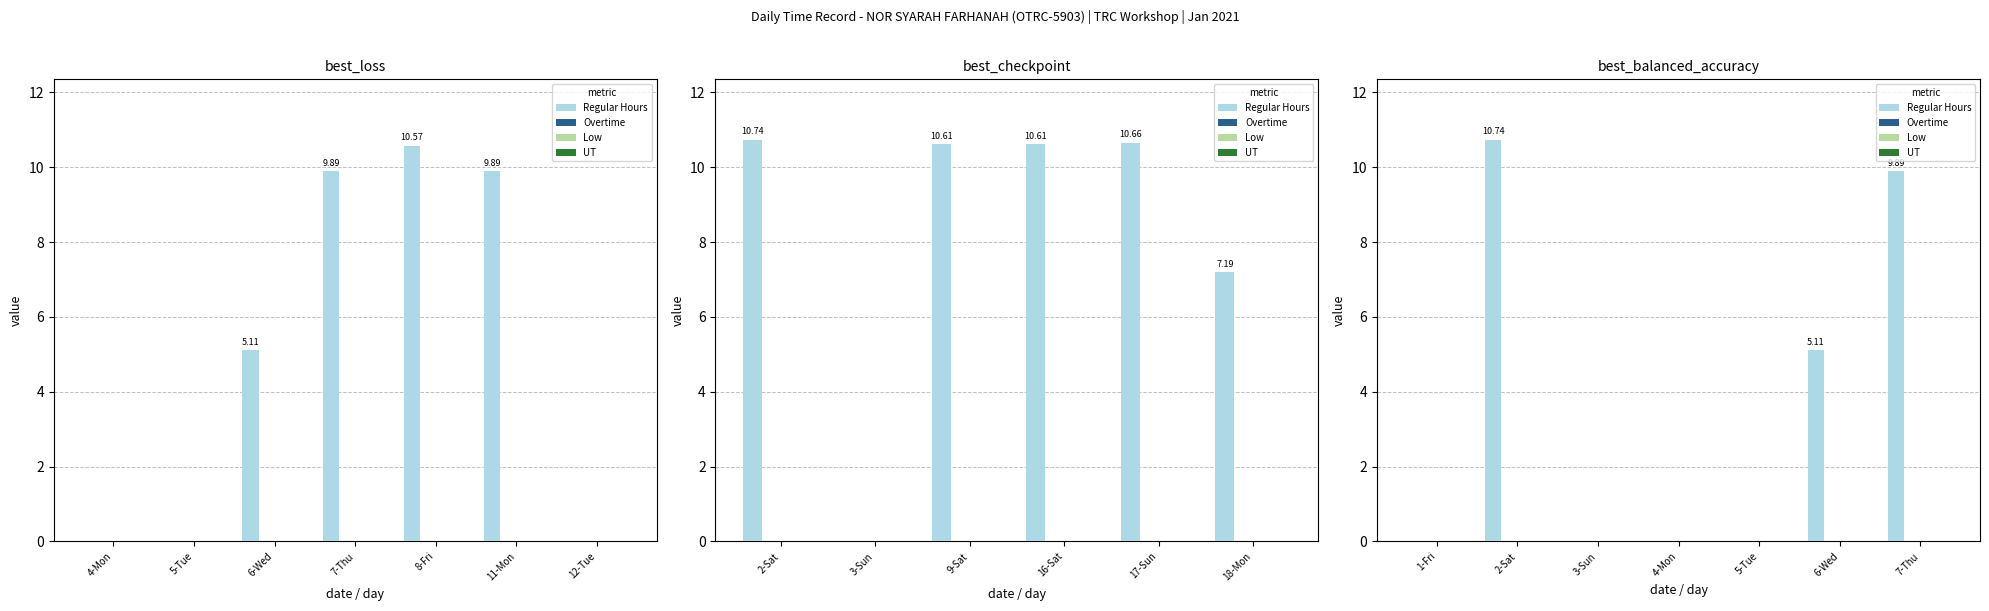

Reading right to left, what are all the values shown in this chart?

Regular Hours: 9.9	5.1	0.0	0.0	0.0	10.7	0.0
Overtime: 0.0	0.0	0.0	0.0	0.0	0.0	0.0
Low: 0.0	0.0	0.0	0.0	0.0	0.0	0.0
UT: 0.0	0.0	0.0	0.0	0.0	0.0	0.0